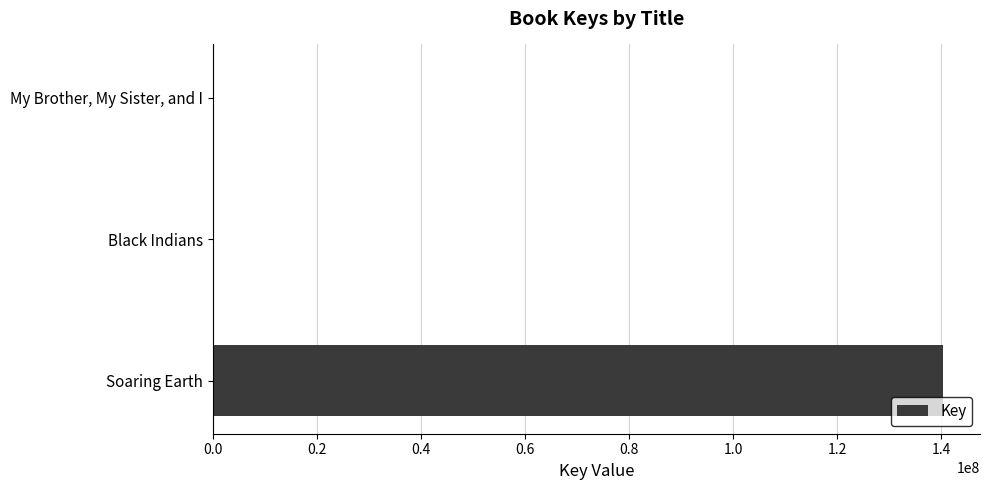

Which category has the highest value across all series?

Soaring Earth